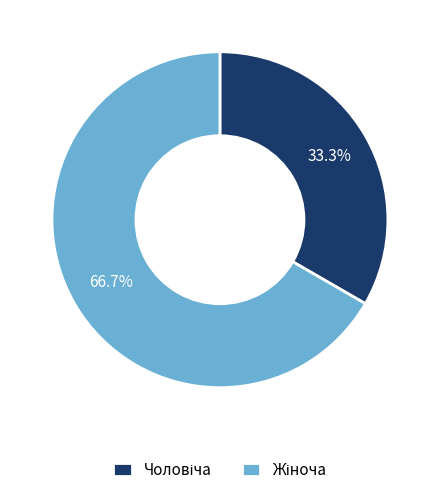

How many segments does this pie chart have?

2